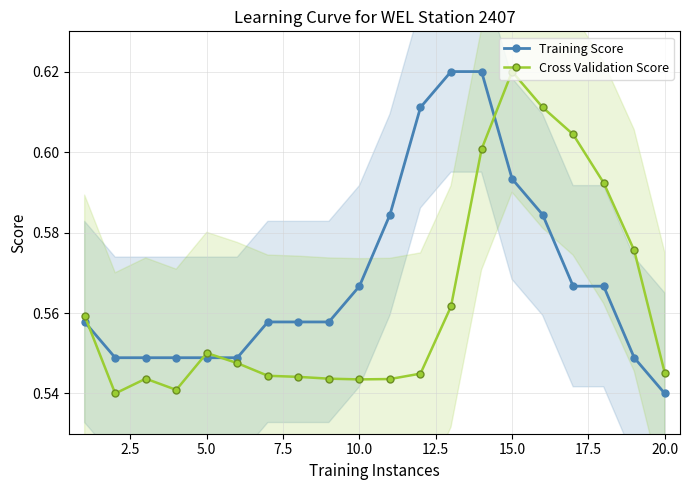

Which series ends up on top after the final intersection of Cross Validation Score and Training Score?

Cross Validation Score